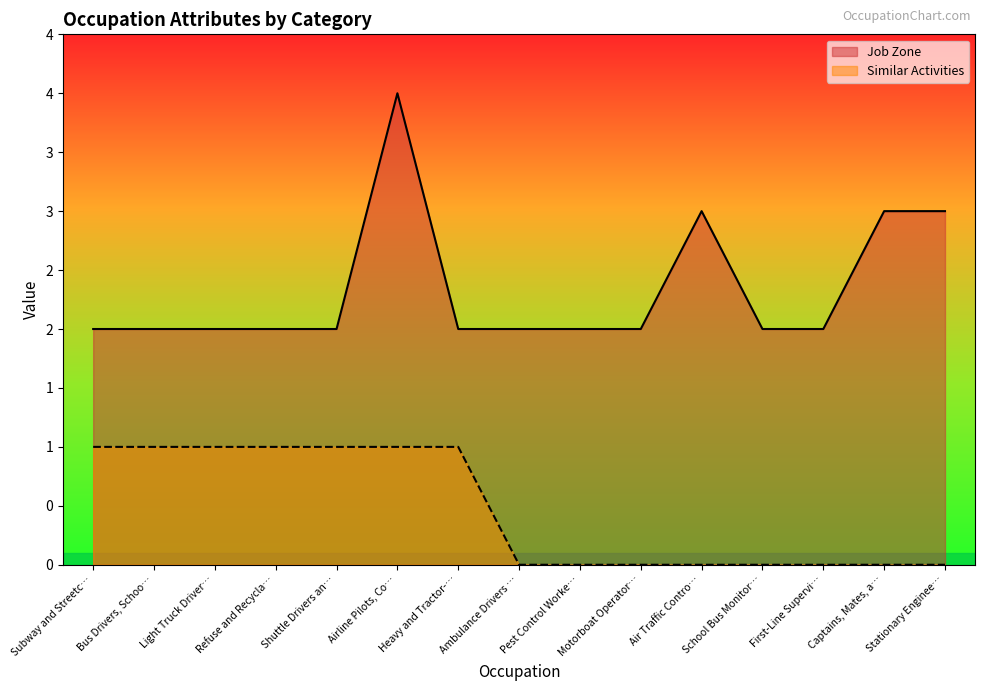

Does the chart display data point markers on the line(s)?

No